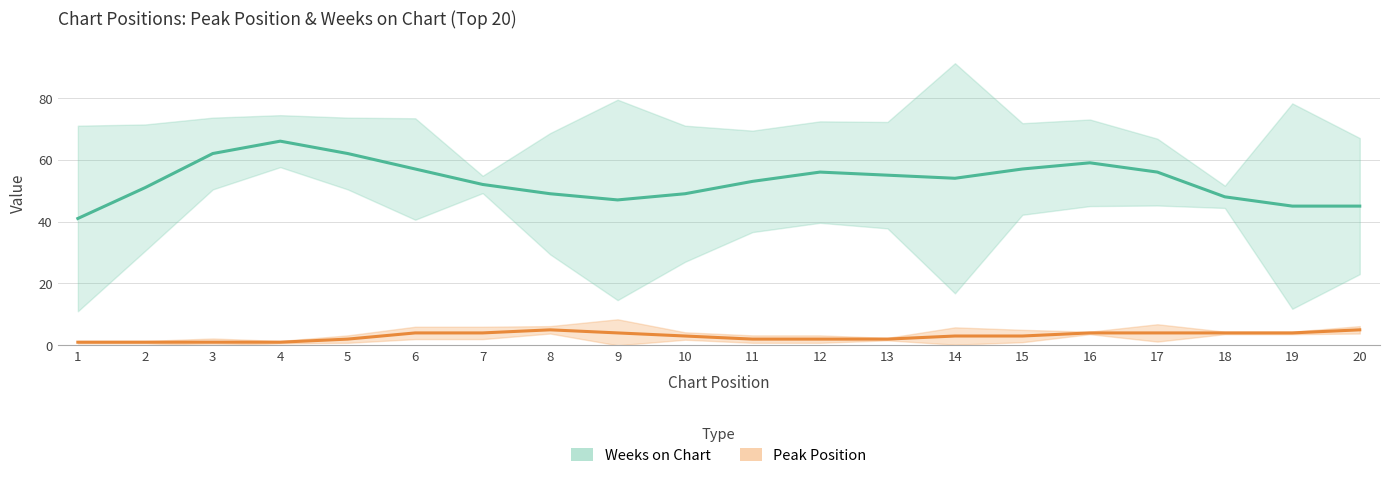

Reading left to right, extract all data points from this chart.

Weeks on Chart: 1=41	2=51	3=62	4=66	5=62	6=57	7=52	8=49	9=47	10=49	11=53	12=56	13=55	14=54	15=57	16=59	17=56	18=48	19=45	20=45
Peak Position: 1=1	2=1	3=1	4=1	5=2	6=4	7=4	8=5	9=4	10=3	11=2	12=2	13=2	14=3	15=3	16=4	17=4	18=4	19=4	20=5